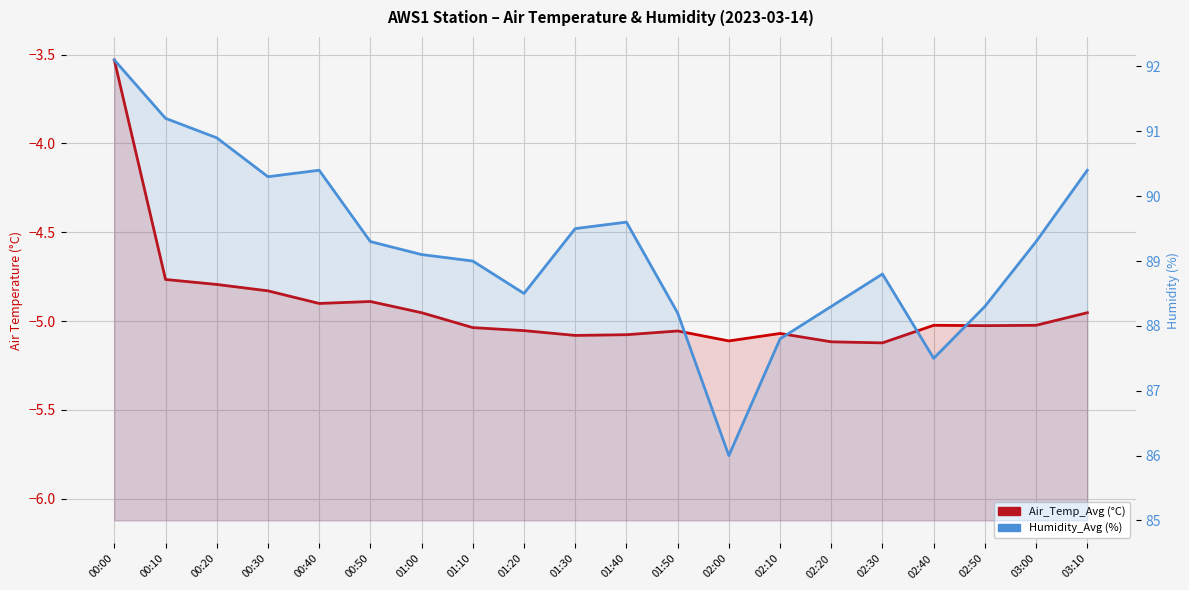

Is it true that Air_Temp_Avg (°C) equals -5.1 at 02:30?

True